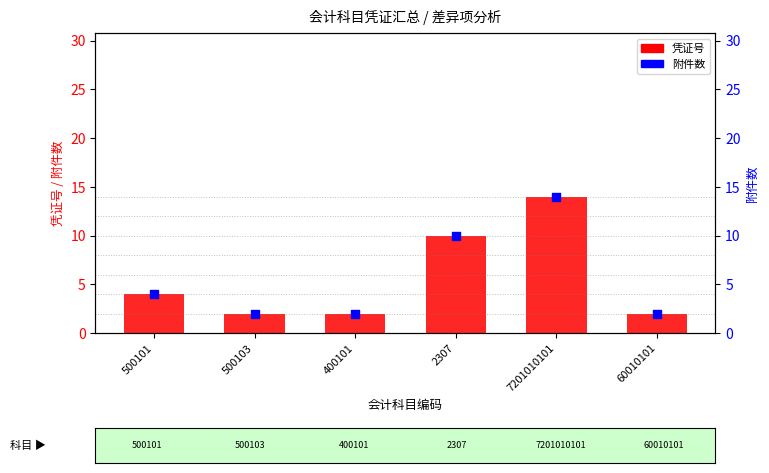

What are all the series names shown in the legend?

凭证号, 附件数